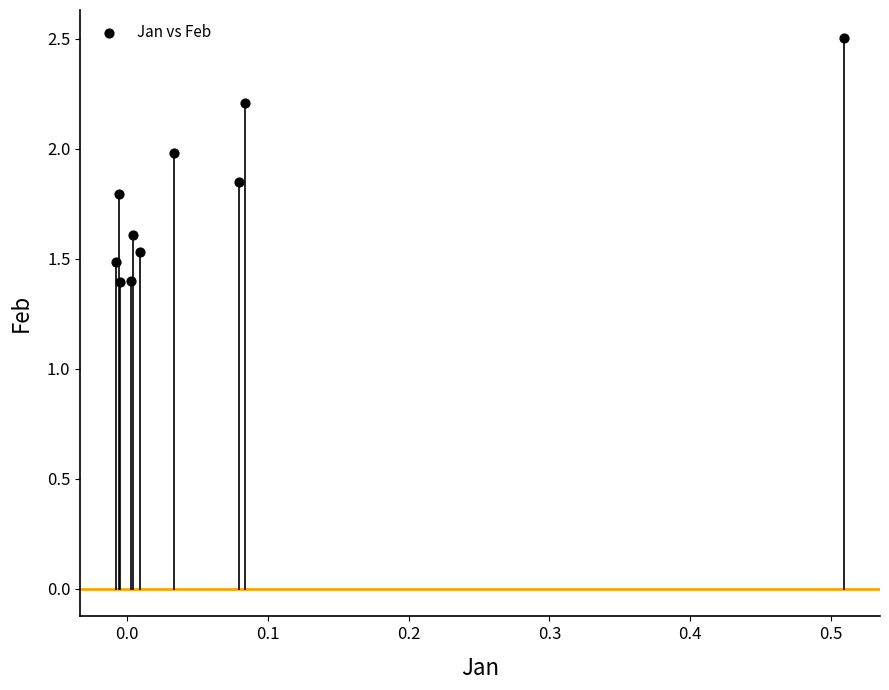

What is the average Y value?

1.8